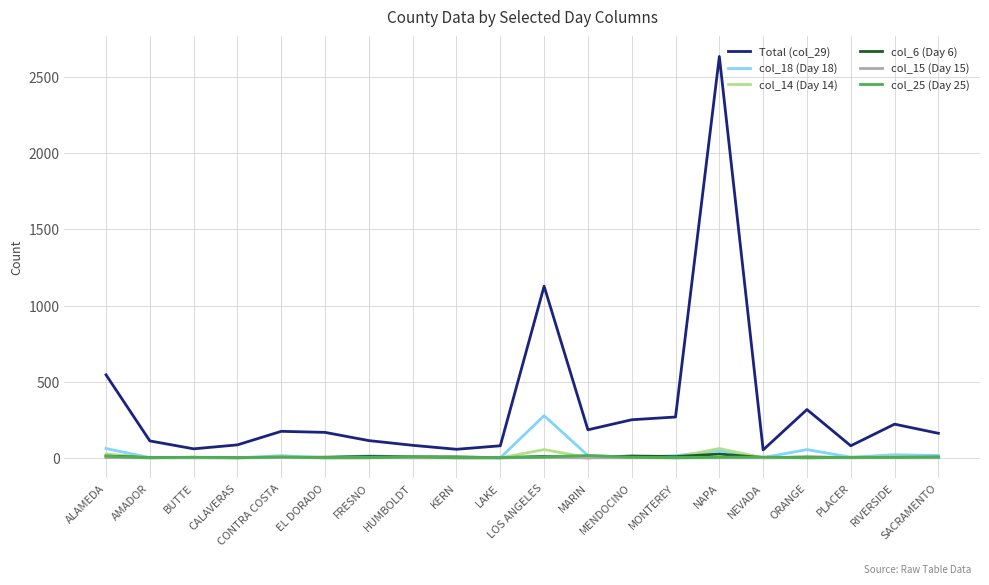

At which label does col_25 (Day 25) first exceed 4?

ALAMEDA